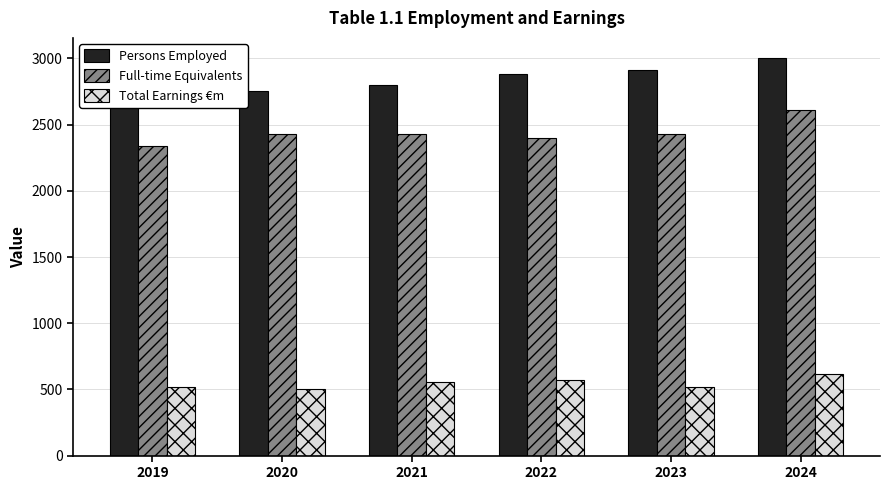

What is the difference between the highest and lowest values at 2019?

2287